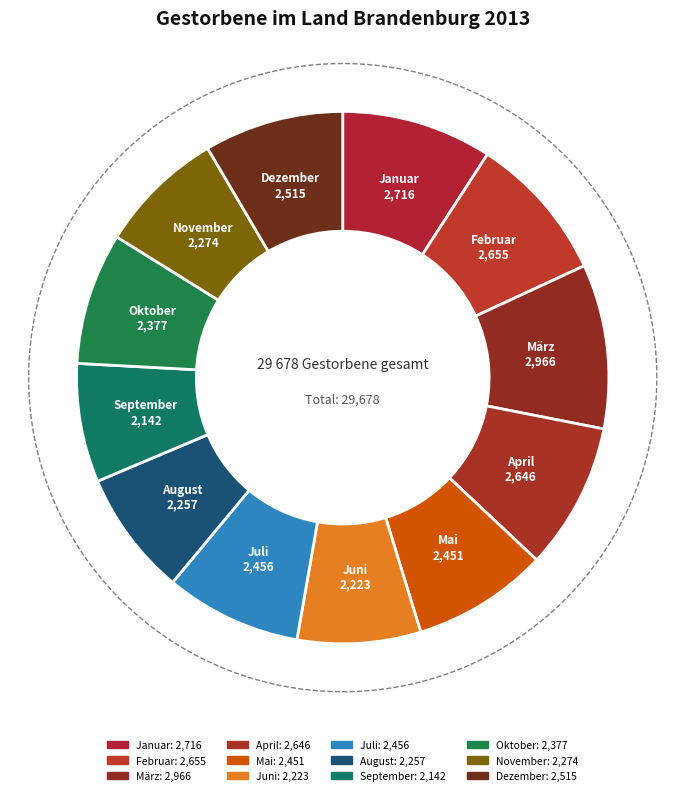

Is Mai the majority of the pie?

No